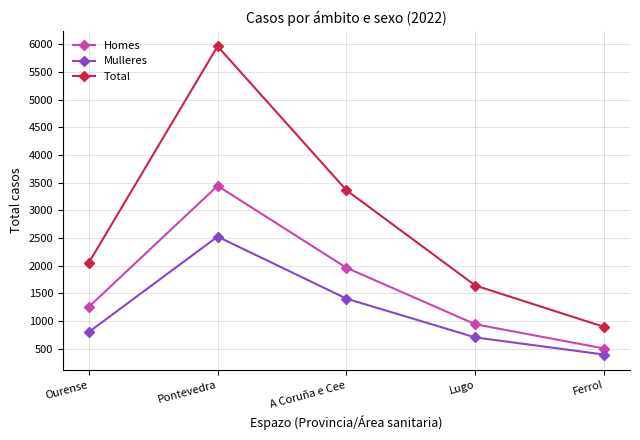

The value of Homes at Ourense is 263. True or false?

False